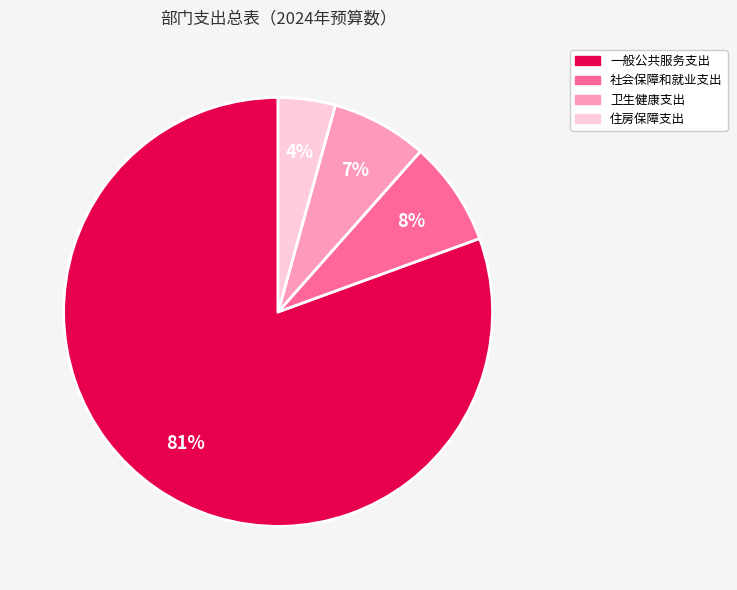

Do 卫生健康支出 and 社会保障和就业支出 together represent more than half of the pie?

No